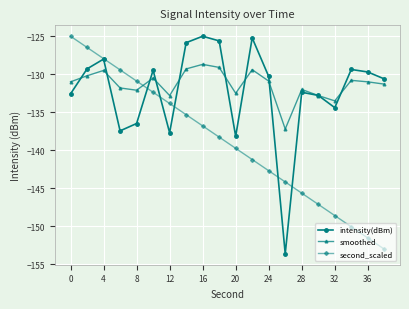

How many series are shown in this chart?

3